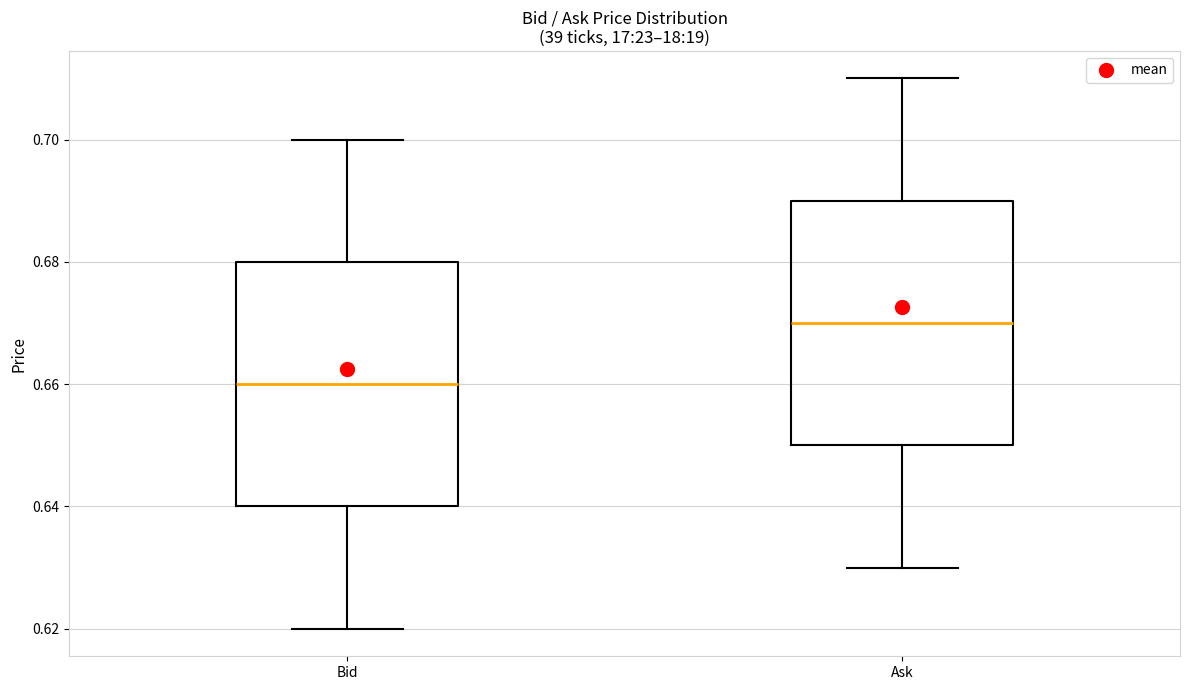

Reading left to right, read every box against the y-axis: the position of its median line, the range the box covers, and the ends of its whiskers. The values are not printed on the chart, so give them approximately, as read against the axis.

Bid: median 0.66, box 0.64 to 0.68, whiskers 0.62 to 0.70
Ask: median 0.67, box 0.65 to 0.69, whiskers 0.63 to 0.71